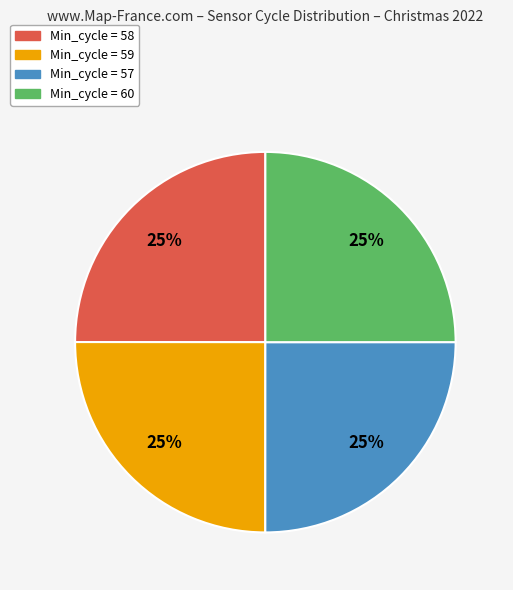

Does any single category account for the majority?

No